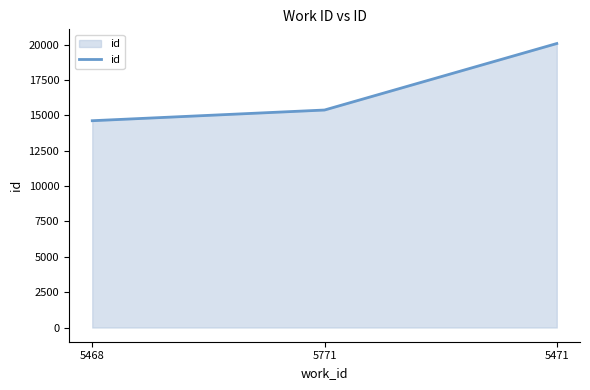

Rank the categories by value from highest to lowest.

5471, 5771, 5468